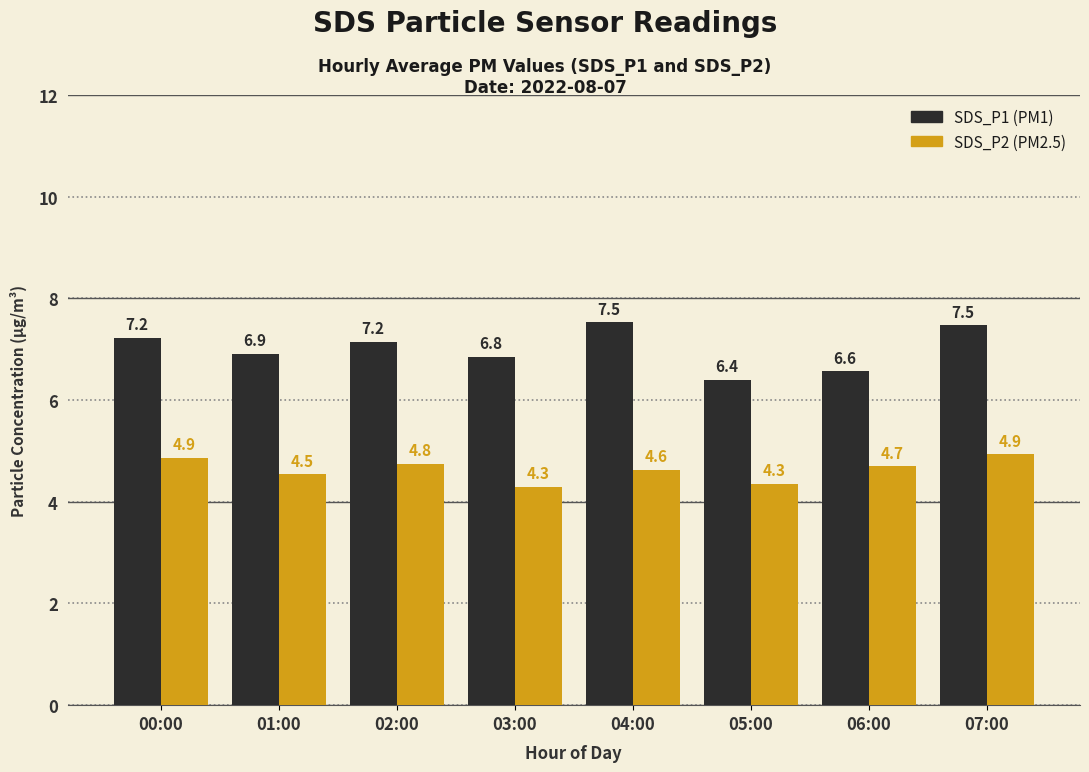

What is the spread (max minus min) of values at 02:00?

2.4